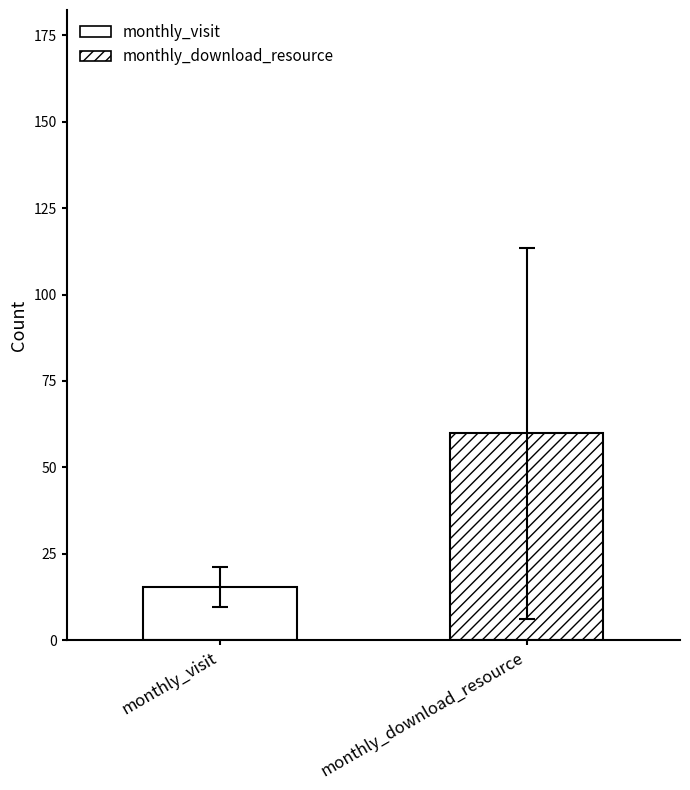

List the series in order of their overall mean, lowest first.

monthly_visit, monthly_download_resource